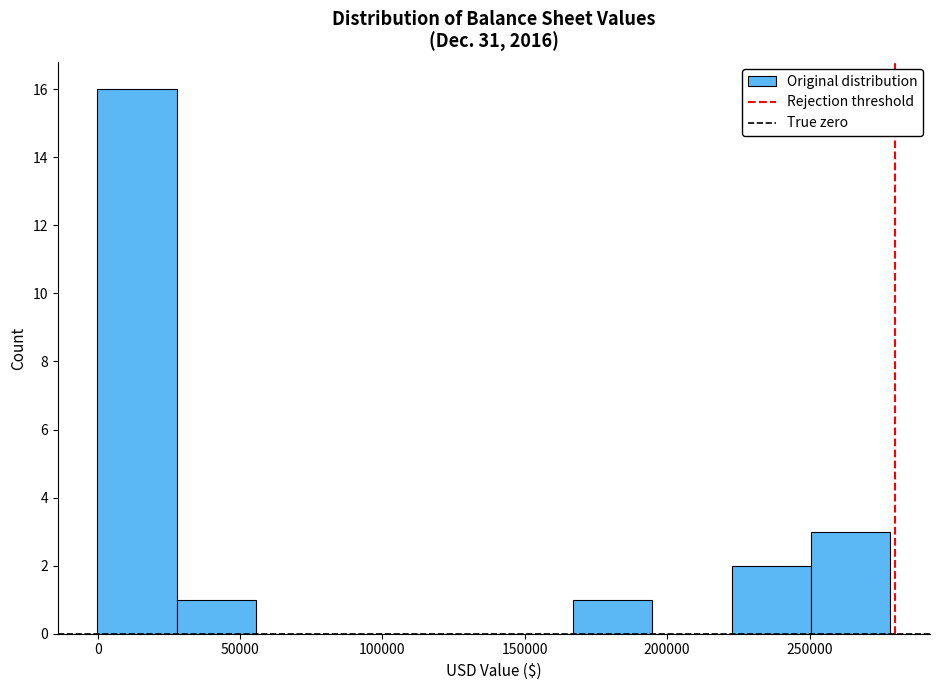

Over which range of the x-axis is the bar tallest?

0 to 30000